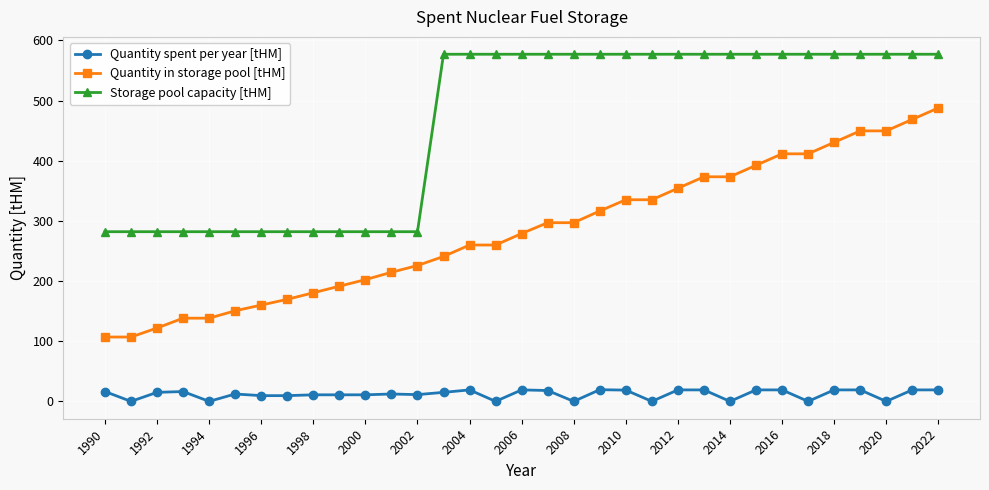

True or false: Quantity in storage pool [tHM] and Storage pool capacity [tHM] intersect in this chart.

False